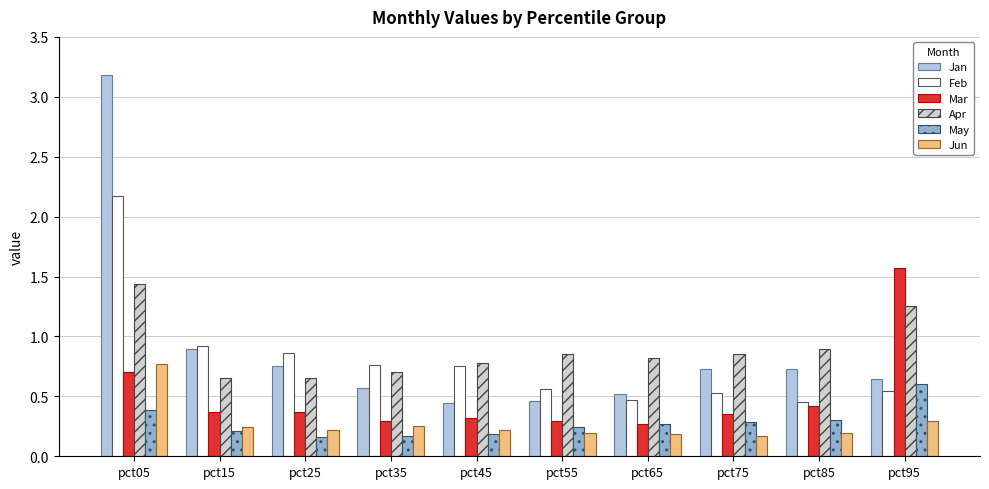

What is the difference between the maximum and minimum values in the Feb series?

1.7